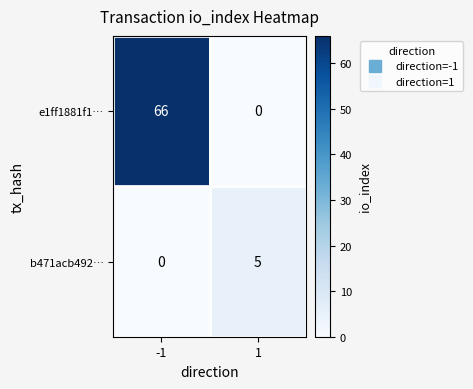

What is the sum of all b471acb492… values?

5